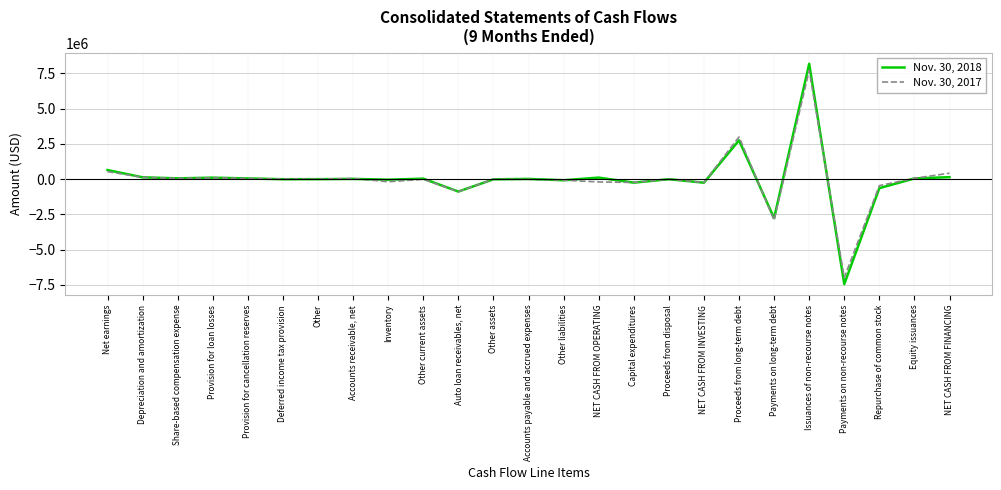

Which category has the highest value in the Nov. 30, 2018 series?

Issuances of non-recourse notes